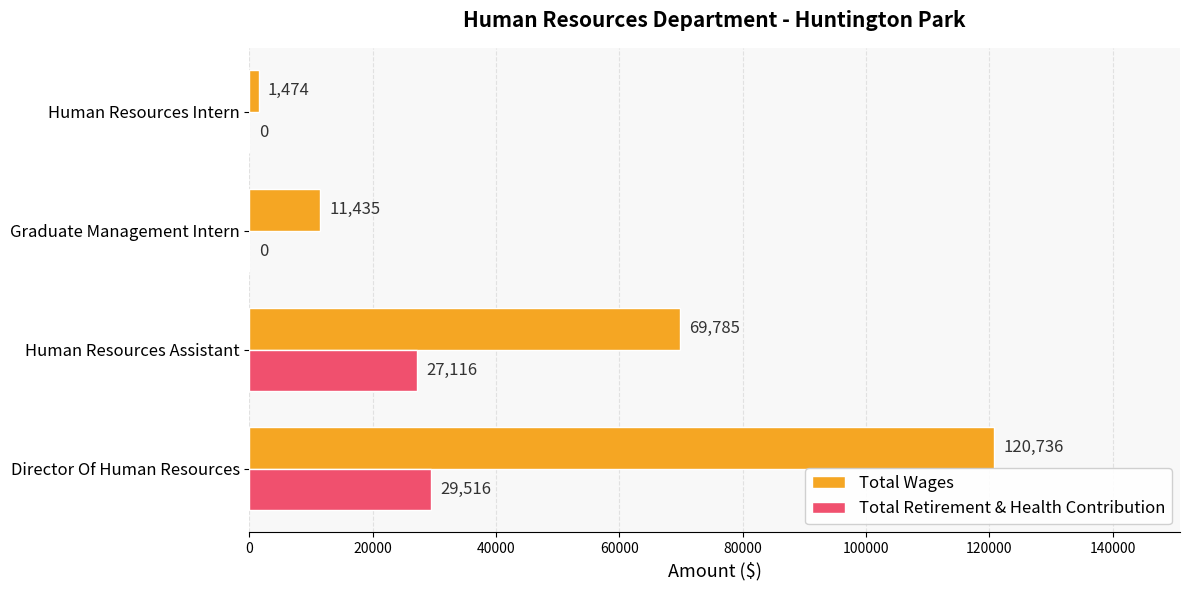

What is the sum of all Total Wages values?

203430